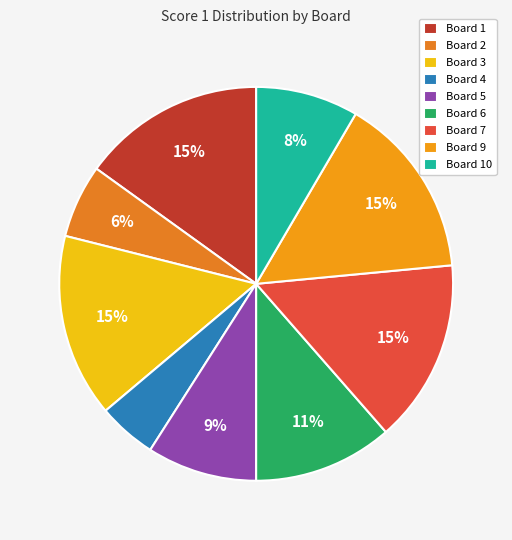

Count the number of slices in the pie.

9